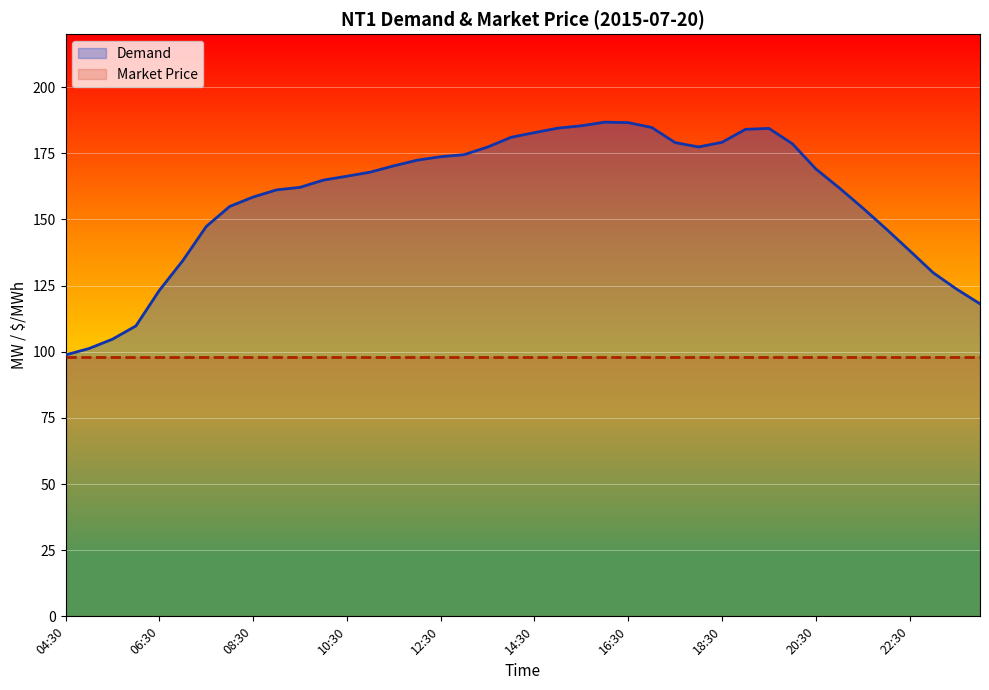

The chart shows a value of 166.3 at 10:30. True or false?

True